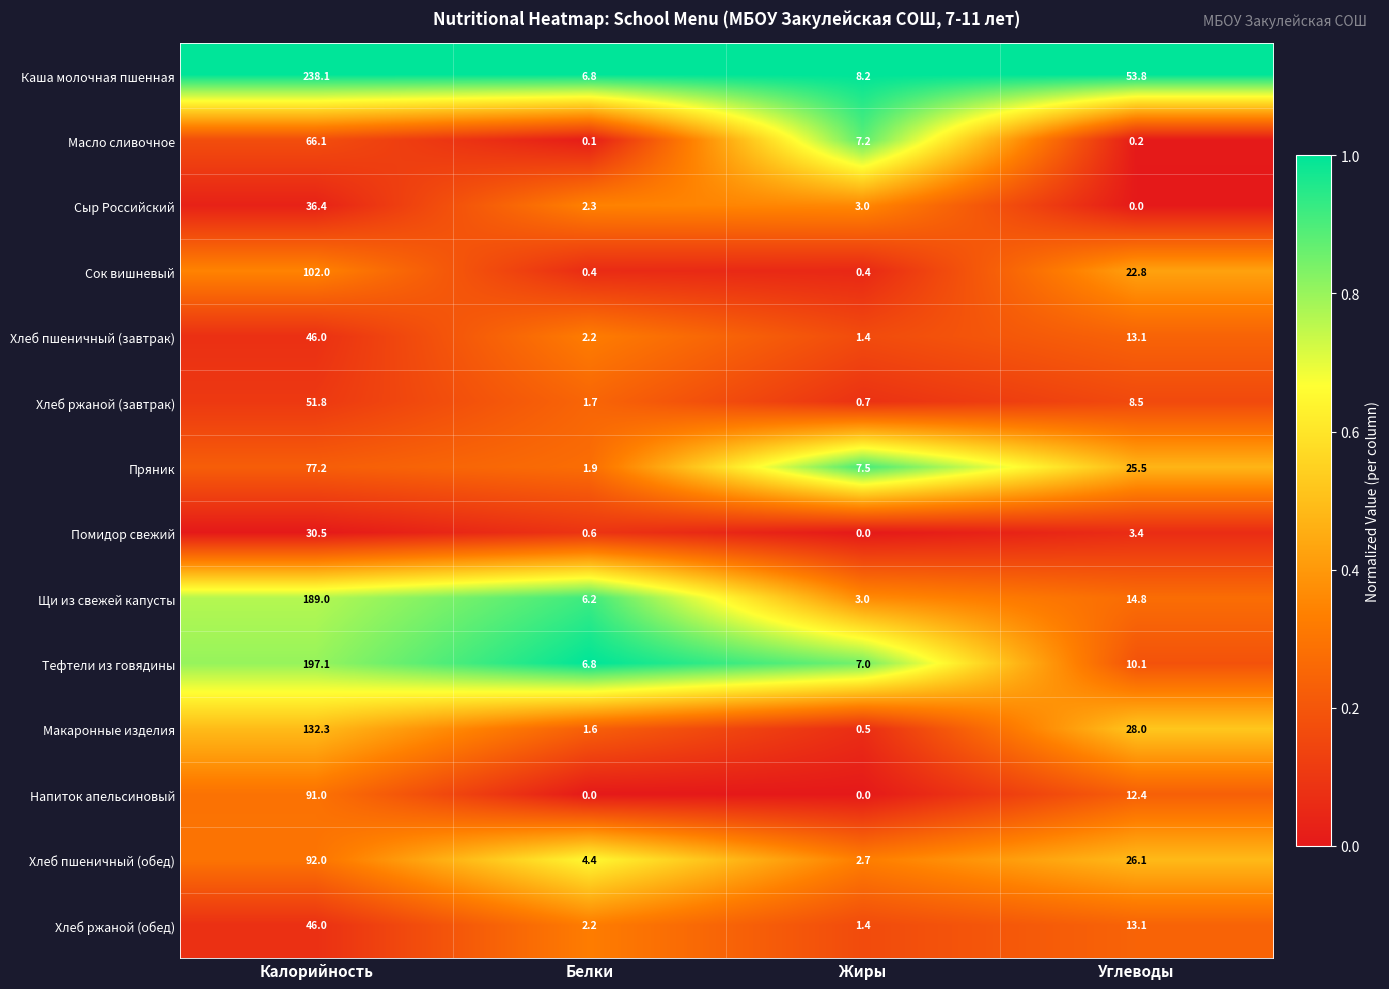

Between Калорийность and Жиры, which series saw the biggest shift?

Каша молочная пшенная